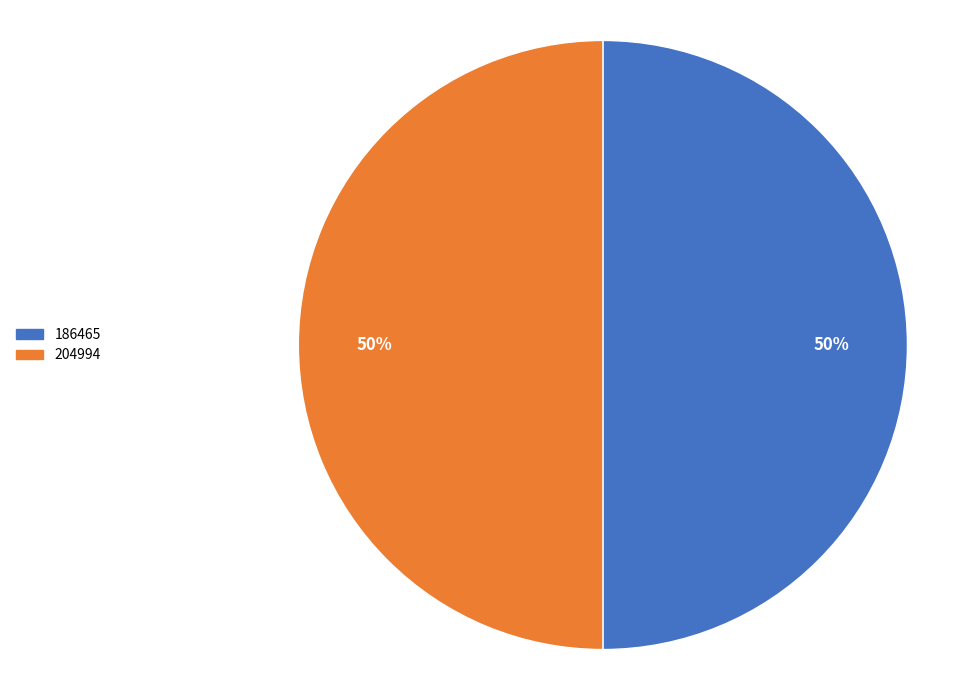

Do 204994 and 186465 together represent more than half of the pie?

Yes